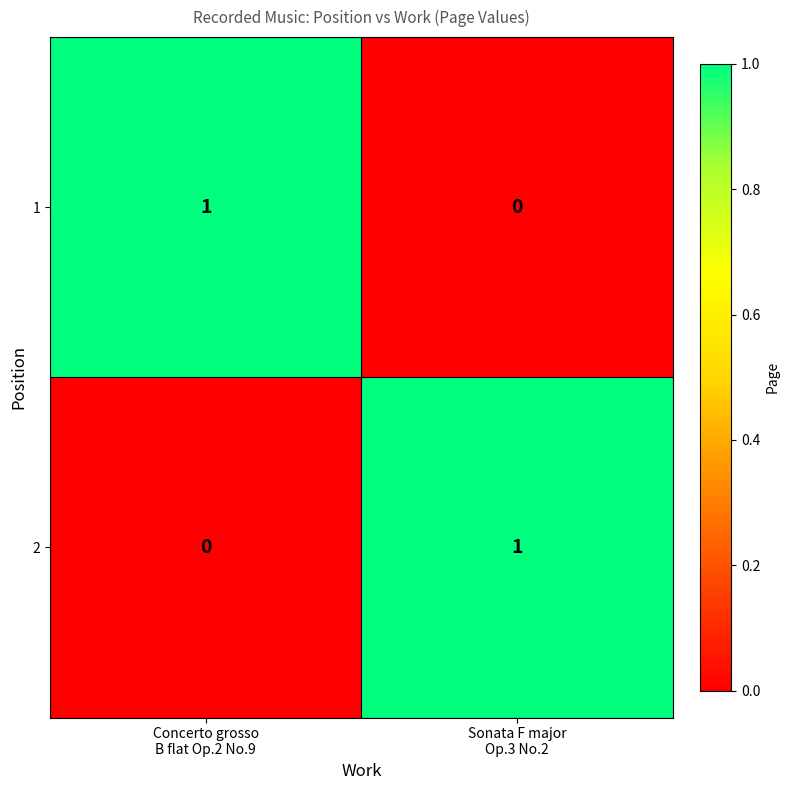

How many data points in 1 are less than 1?

1